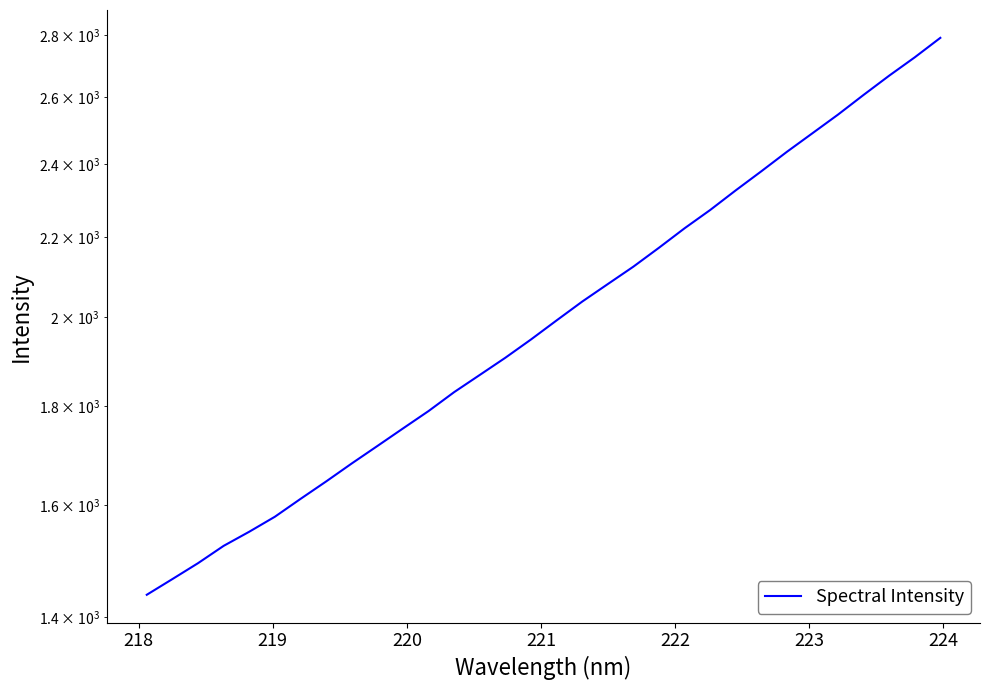

What is the maximum value shown in the chart?

2790.0